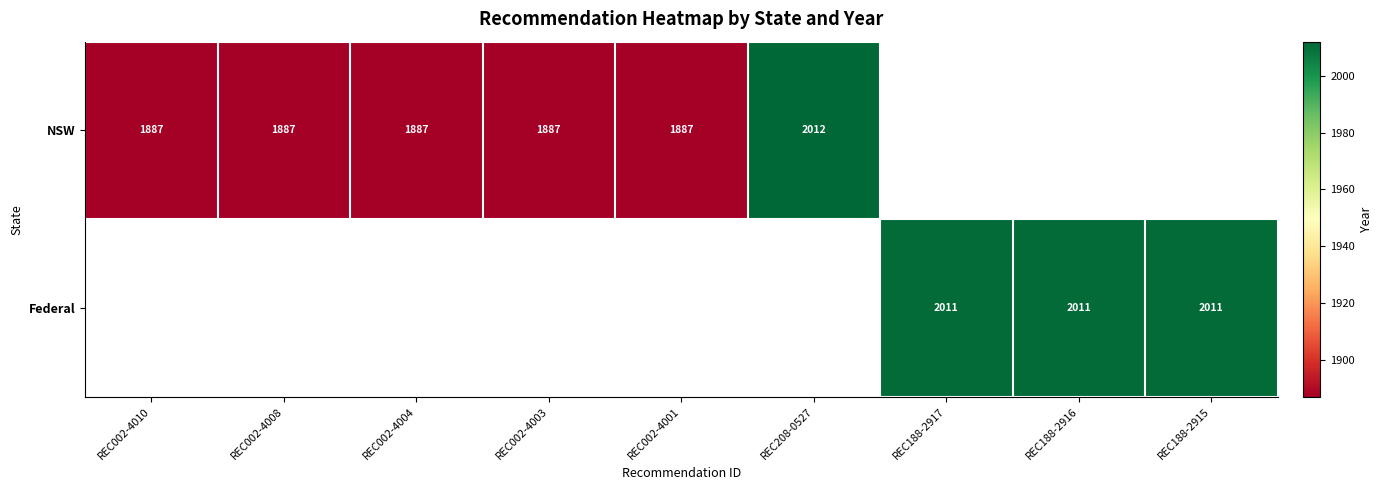

The value of NSW at REC002-4010 is 1887. True or false?

True